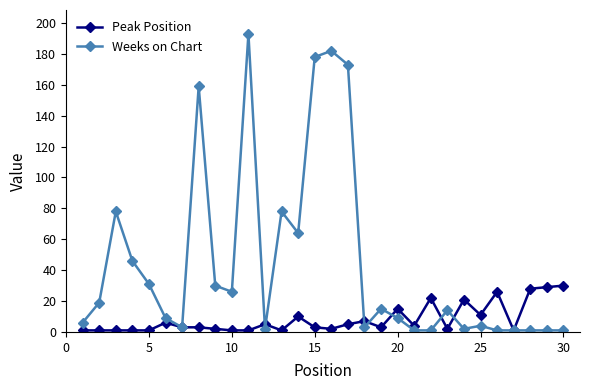

Which series has the largest range (max minus min)?

Weeks on Chart